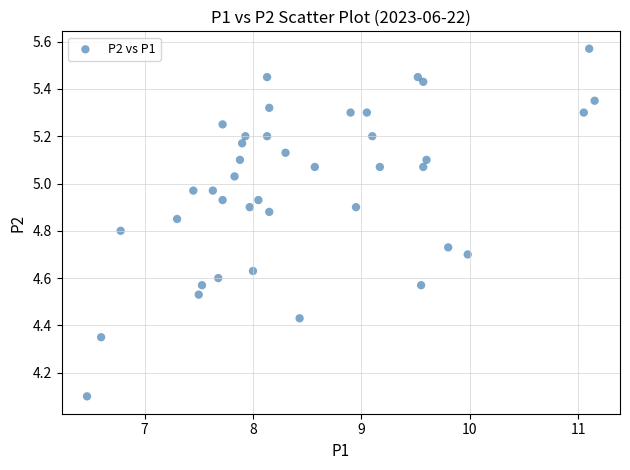

What is the range of Y values (max minus min)?

1.5